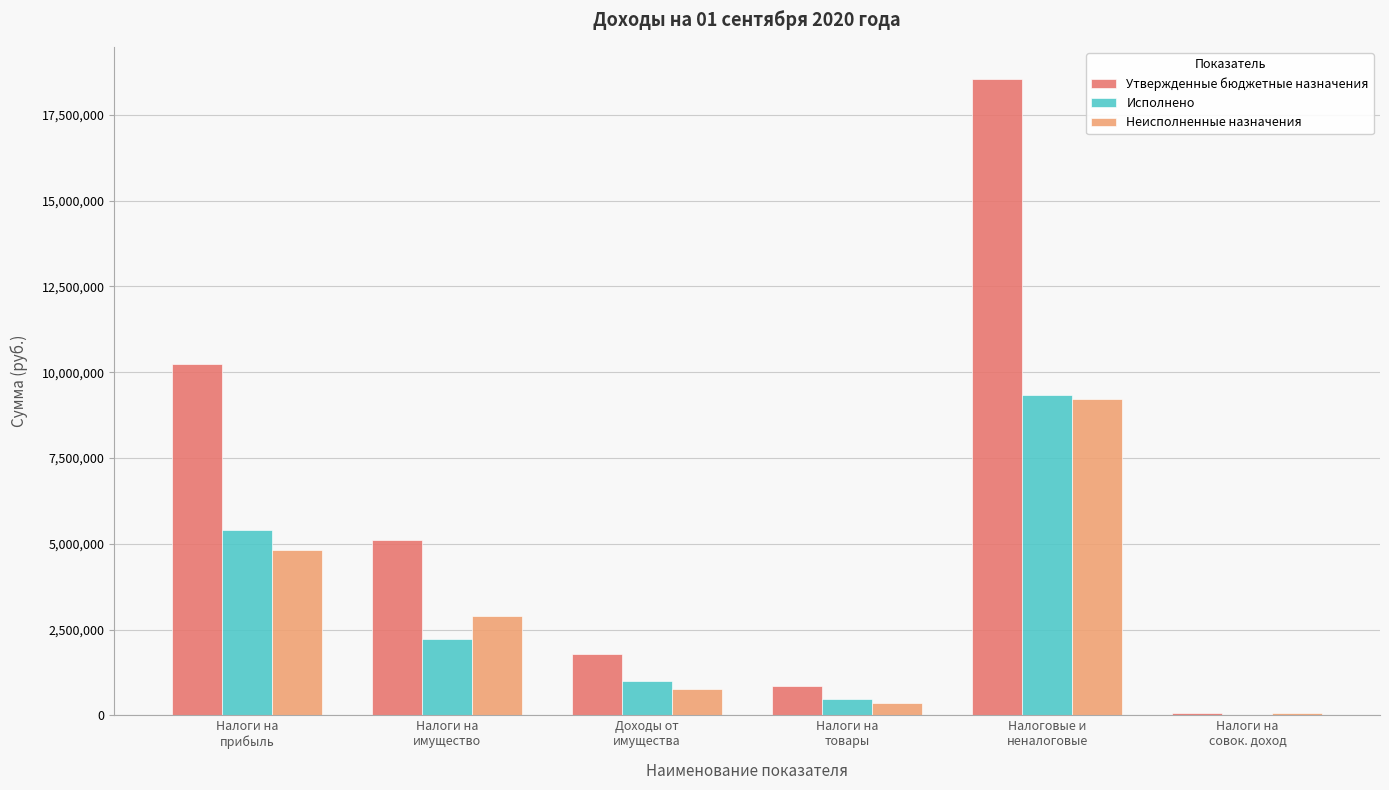

Is the value of Исполнено at Налоги на
имущество greater than the value of Утвержденные бюджетные назначения at Налоги на
совок. доход?

Yes